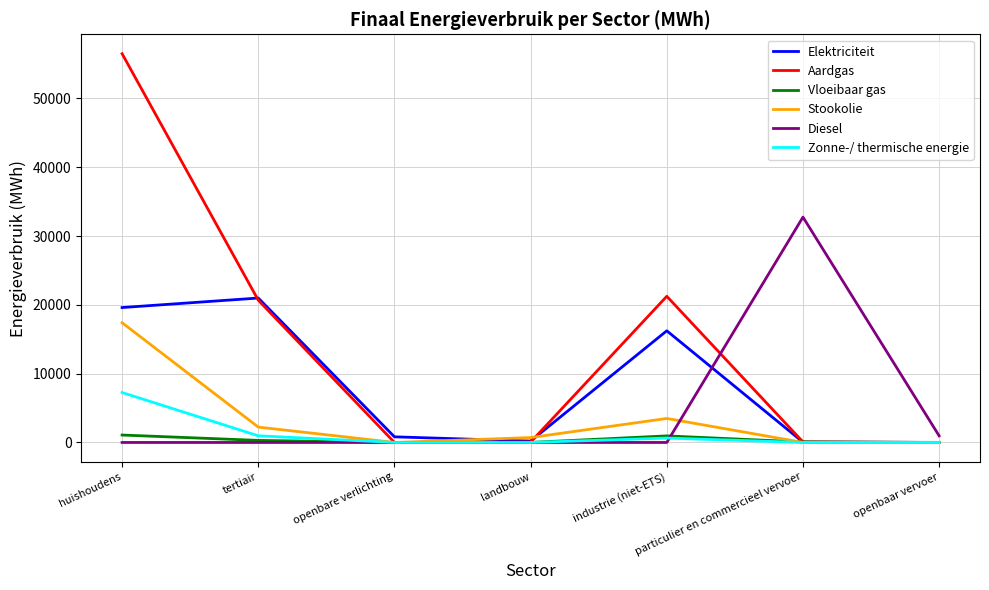

At how many categories does at least one series exceed 41640?

1